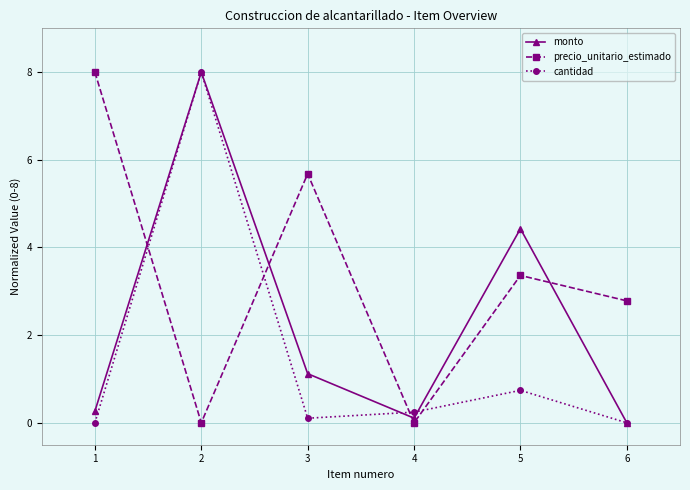

Reading left to right, what are all the values shown in this chart?

monto: 0.3	8.0	1.1	0.1	4.4	0.0
precio_unitario_estimado: 8.0	0.0	5.7	0.0	3.4	2.8
cantidad: 0.0	8.0	0.1	0.2	0.7	0.0